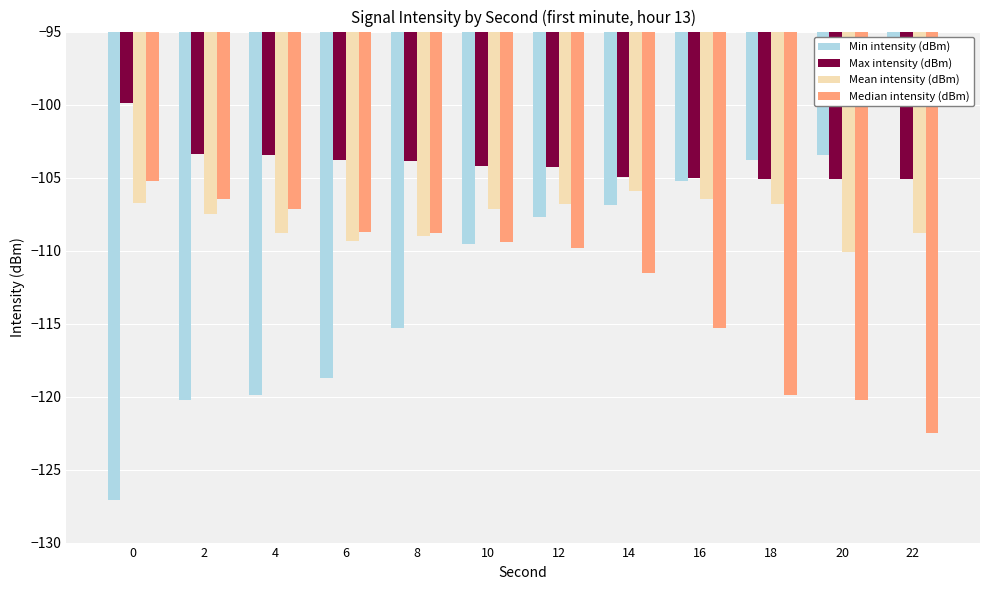

True or false: Min intensity (dBm) has a value of -182.2 at 14.

False